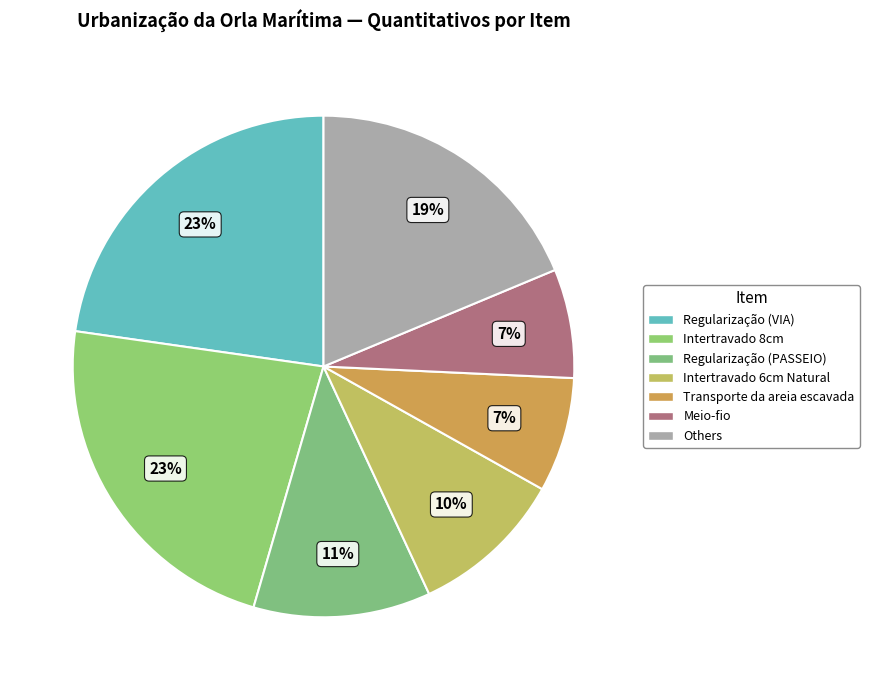

Count the number of slices in the pie.

7